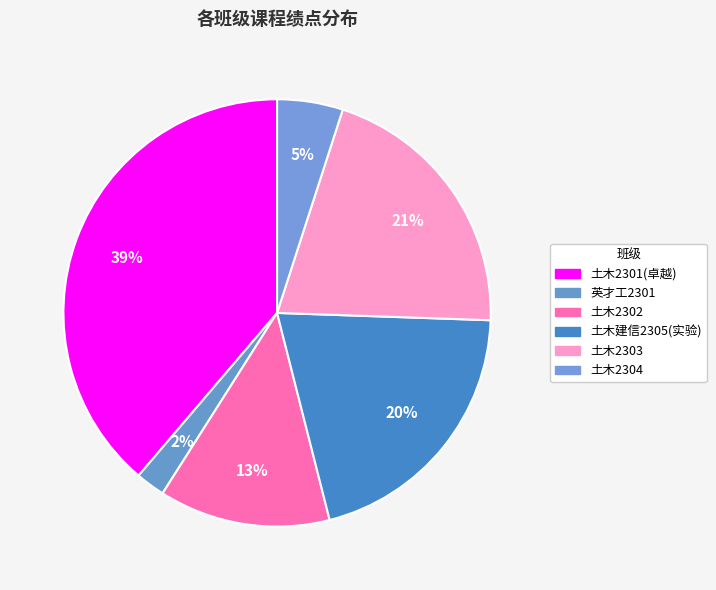

How many segments does this pie chart have?

6